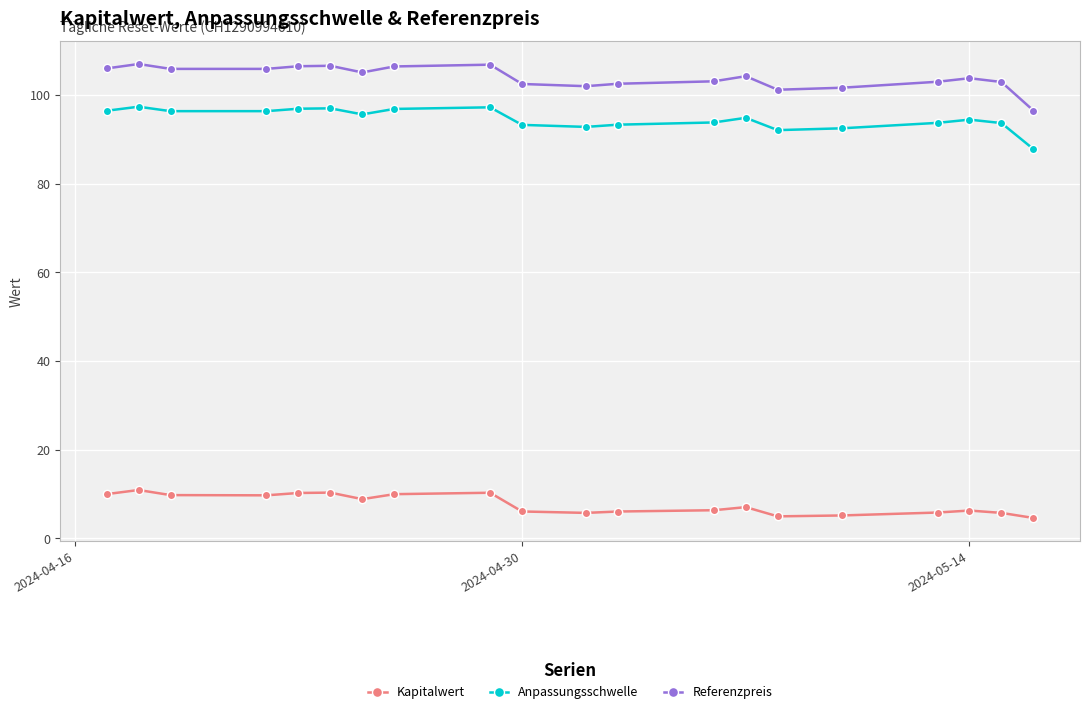

What is the value of the Anpassungsschwelle point at the 7th from the left?

95.6